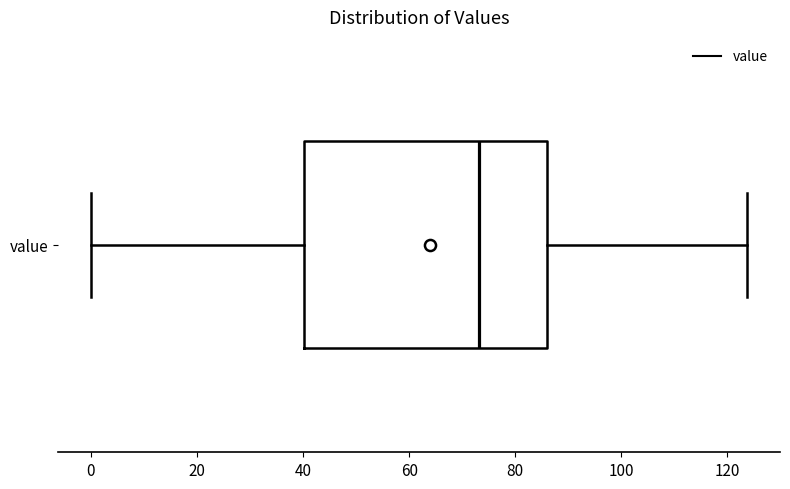

Read this box plot against the x-axis: the position of the median line, the range covered by the box, and the ends of both whiskers. The values are not printed on the chart, so give them approximately, as read against the axis.

median 74, box 40 to 86, whiskers 0 to 124